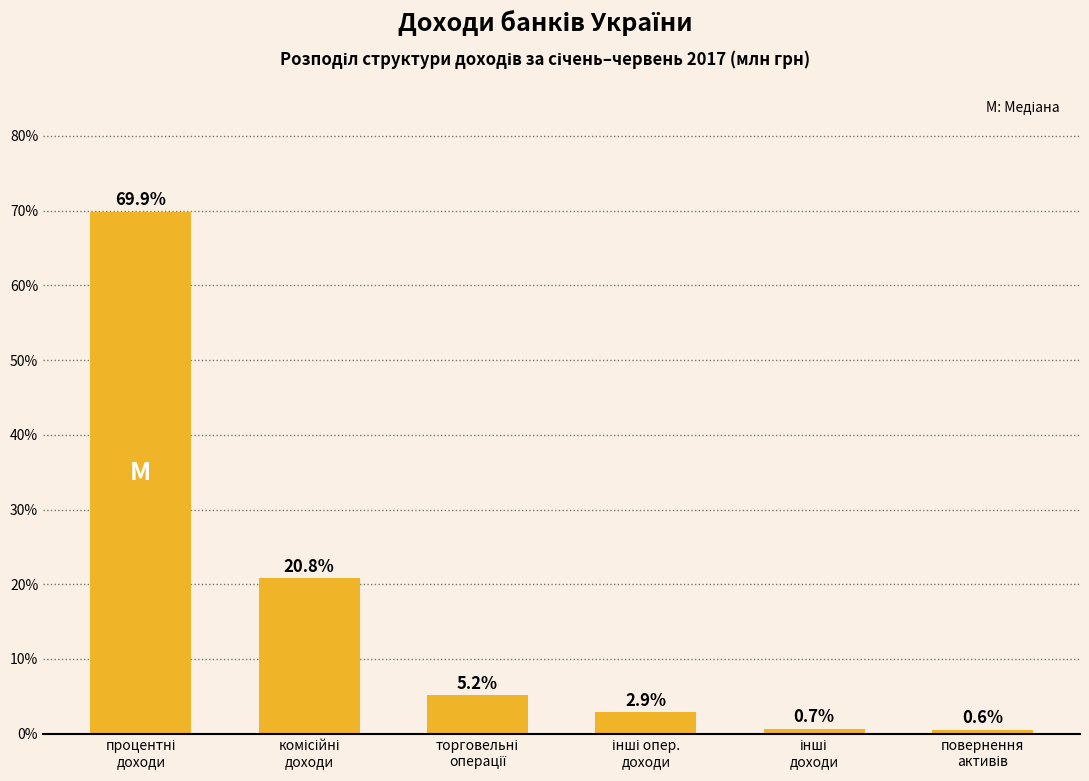

Reading left to right, what are all the values shown in this chart?

69.9	20.8	5.2	2.9	0.7	0.6